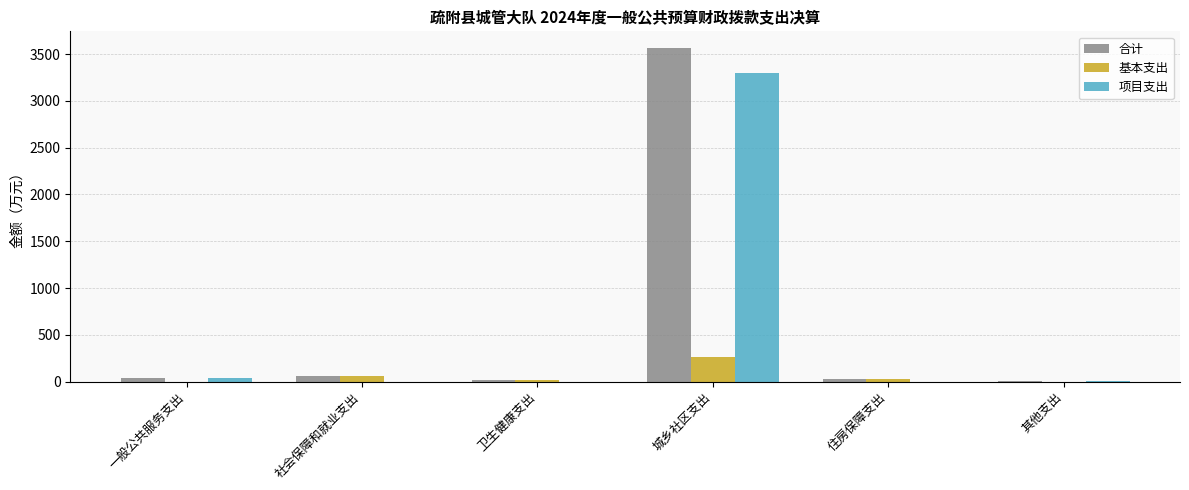

Are the bars horizontal?

No